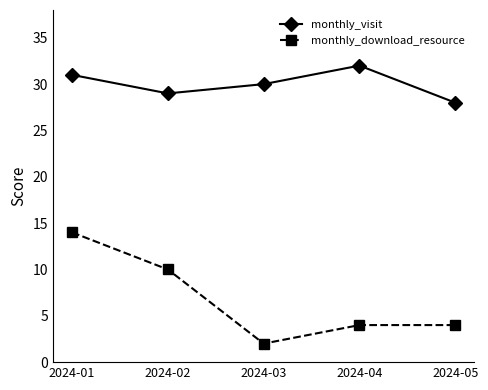

In monthly_visit, how many points are higher than both neighbors (excluding endpoints)?

1